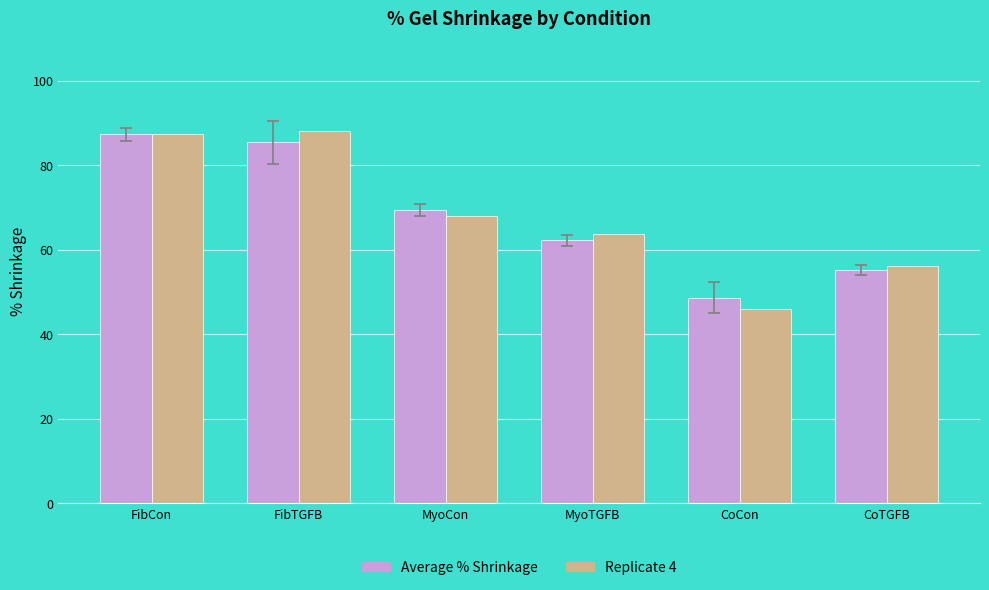

At how many categories does at least one series exceed 67?

3